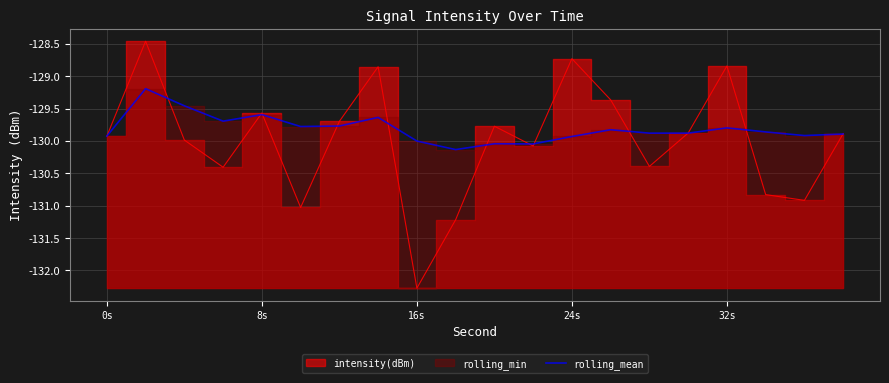

What is the lowest value of the rolling_mean series?

-130.1